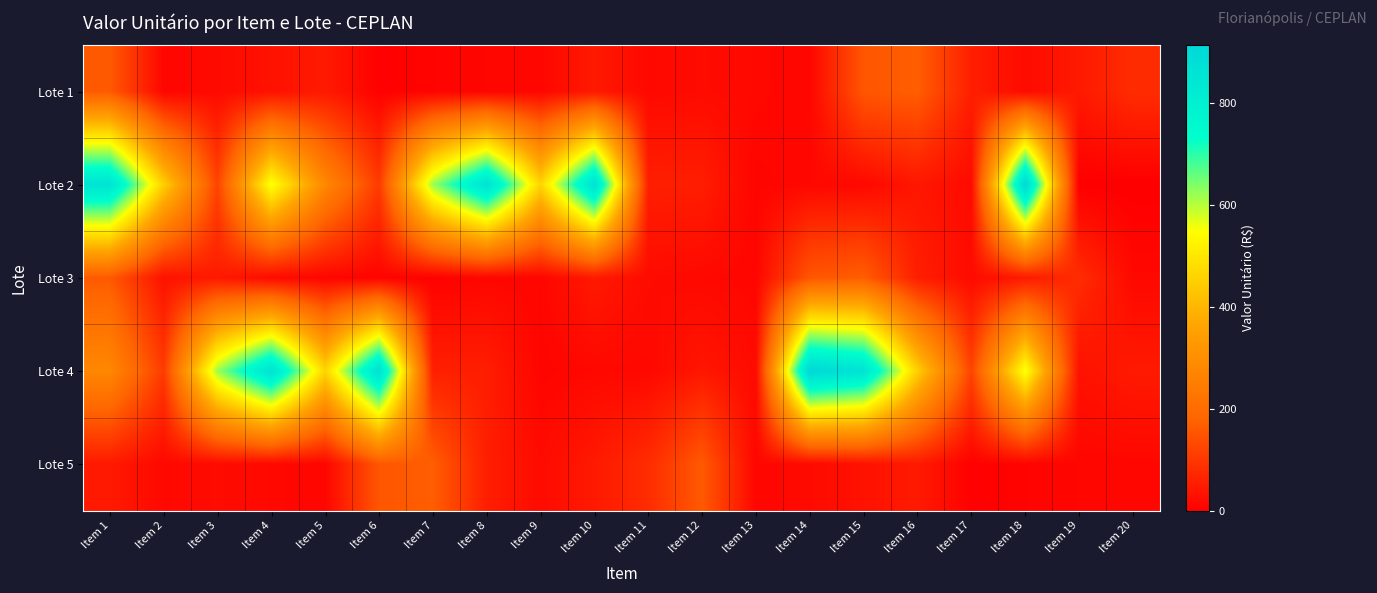

List the series in order of their peak value, lowest first.

Lote 1, Lote 3, Lote 5, Lote 2, Lote 4